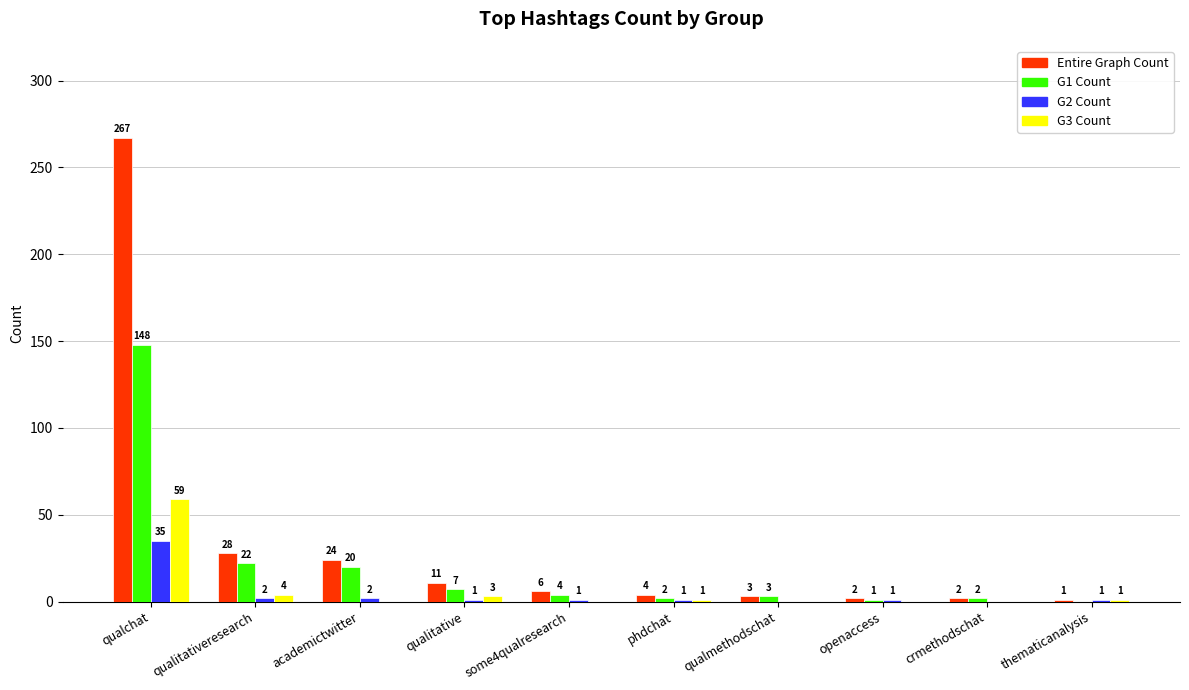

The value of Entire Graph Count at phdchat is 4. True or false?

True